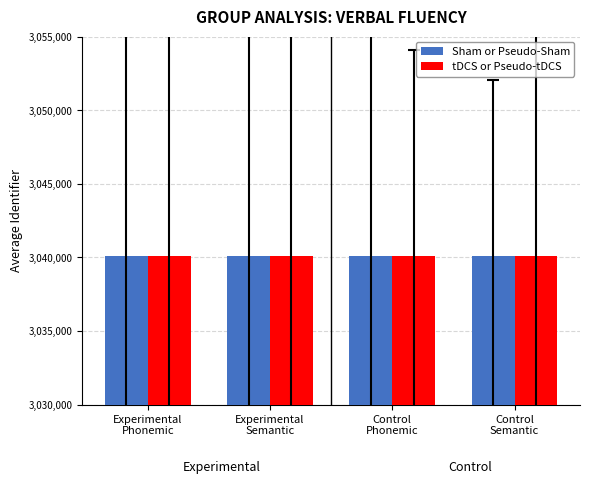

What is the average value of the Sham or Pseudo-Sham series?

3040079